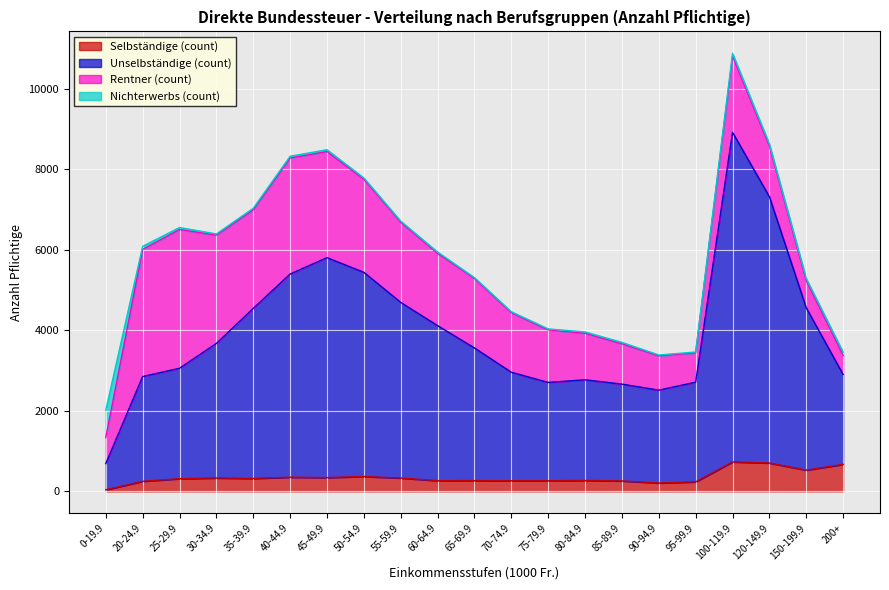

Which series has the largest total across all categories?

Unselbständige (count)